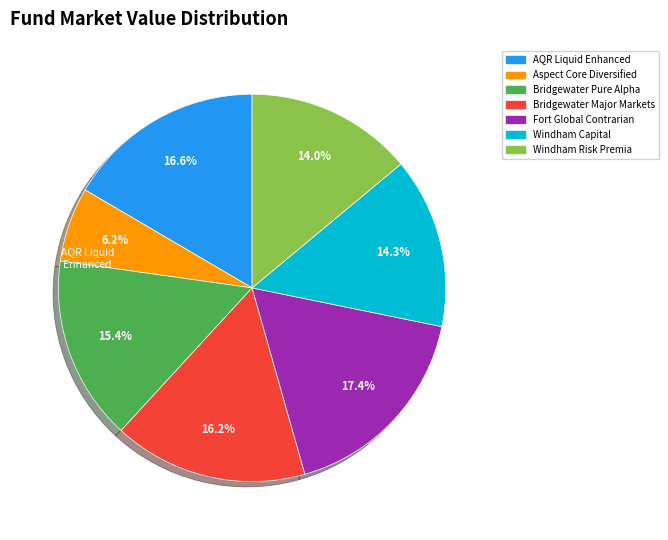

Is there a majority slice in this chart?

No